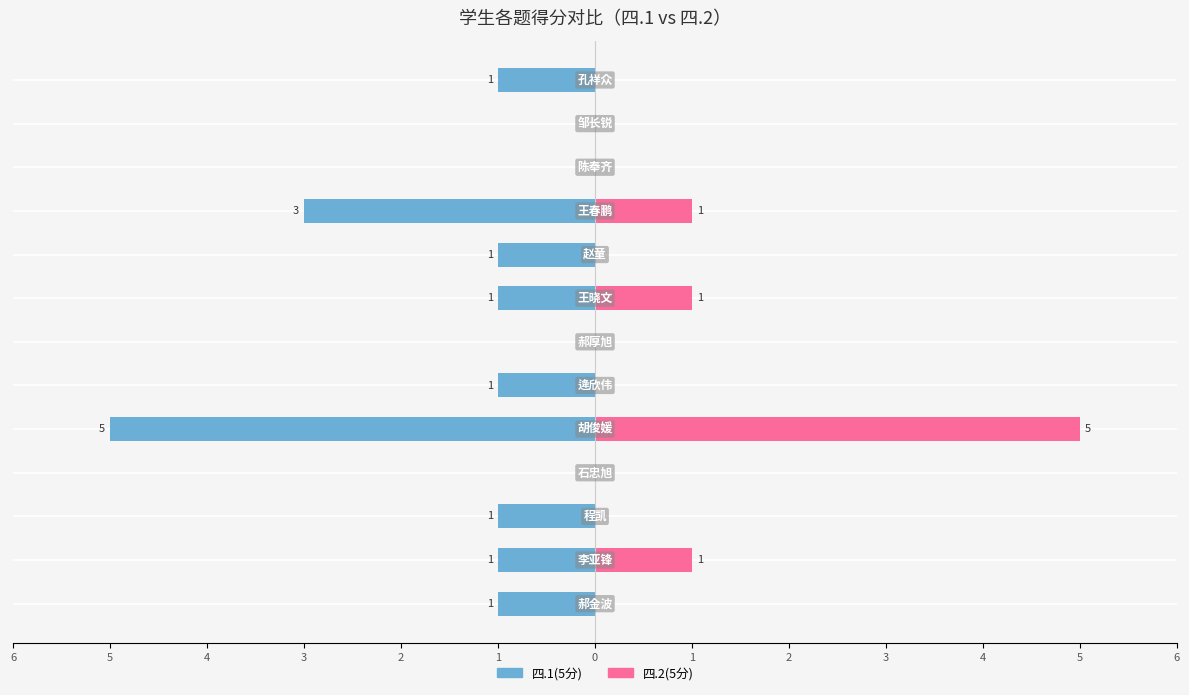

Reading left to right, what are all the values shown in this chart?

四.1(5分): 1=-1	2=-1	3=-1	4=0	5=-5	6=-1	0=0	1=-1	2=-1	3=-3	4=0	5=0	6=-1
四.2(5分): 1=0	2=1	3=0	4=0	5=5	6=0	0=0	1=1	2=0	3=1	4=0	5=0	6=0